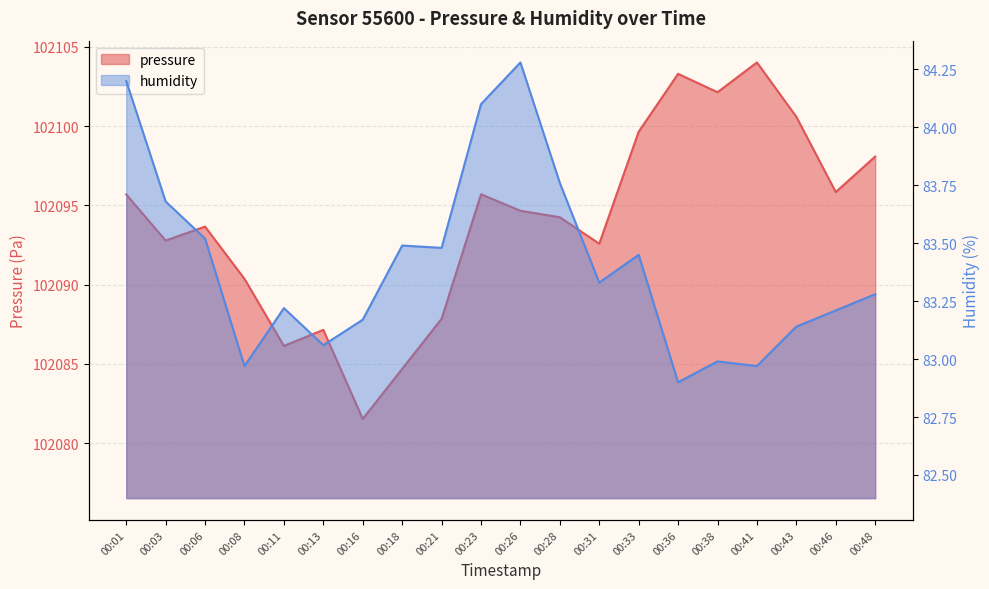

True or false: humidity has a value of 83.2 at 00:16.

True